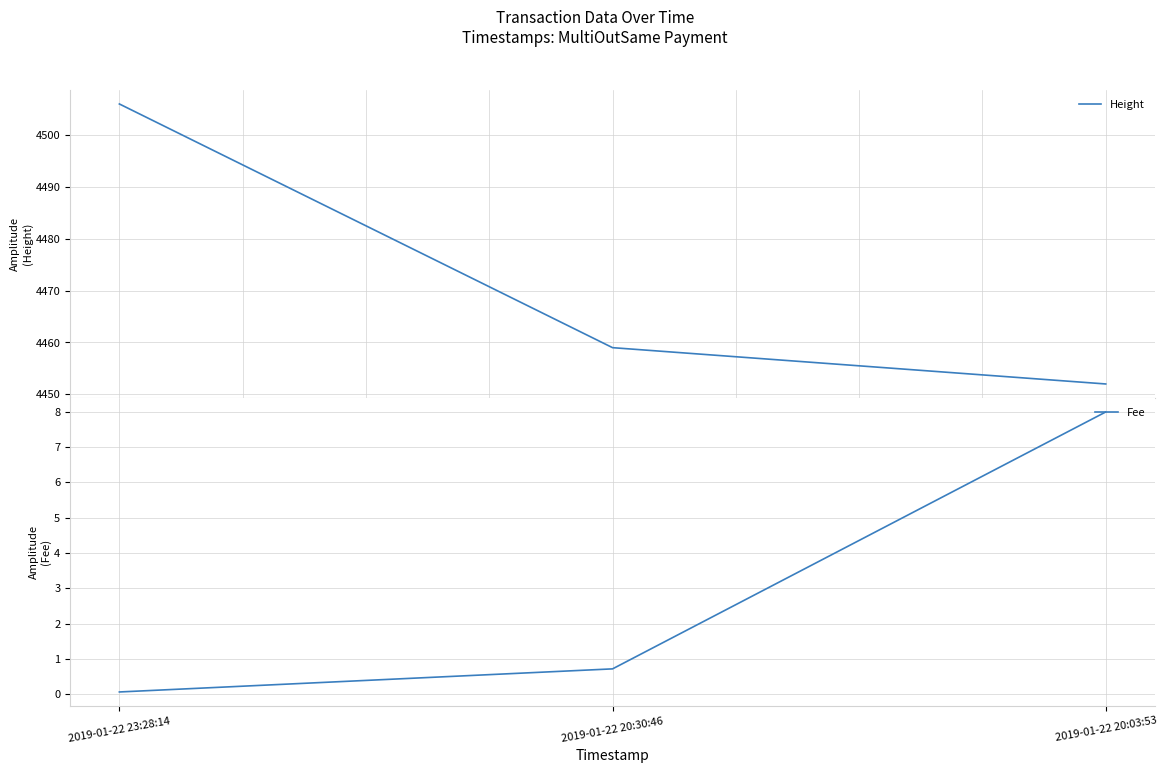

At 2019-01-22 20:30:46, list the series in order from largest to smallest.

Height, Fee